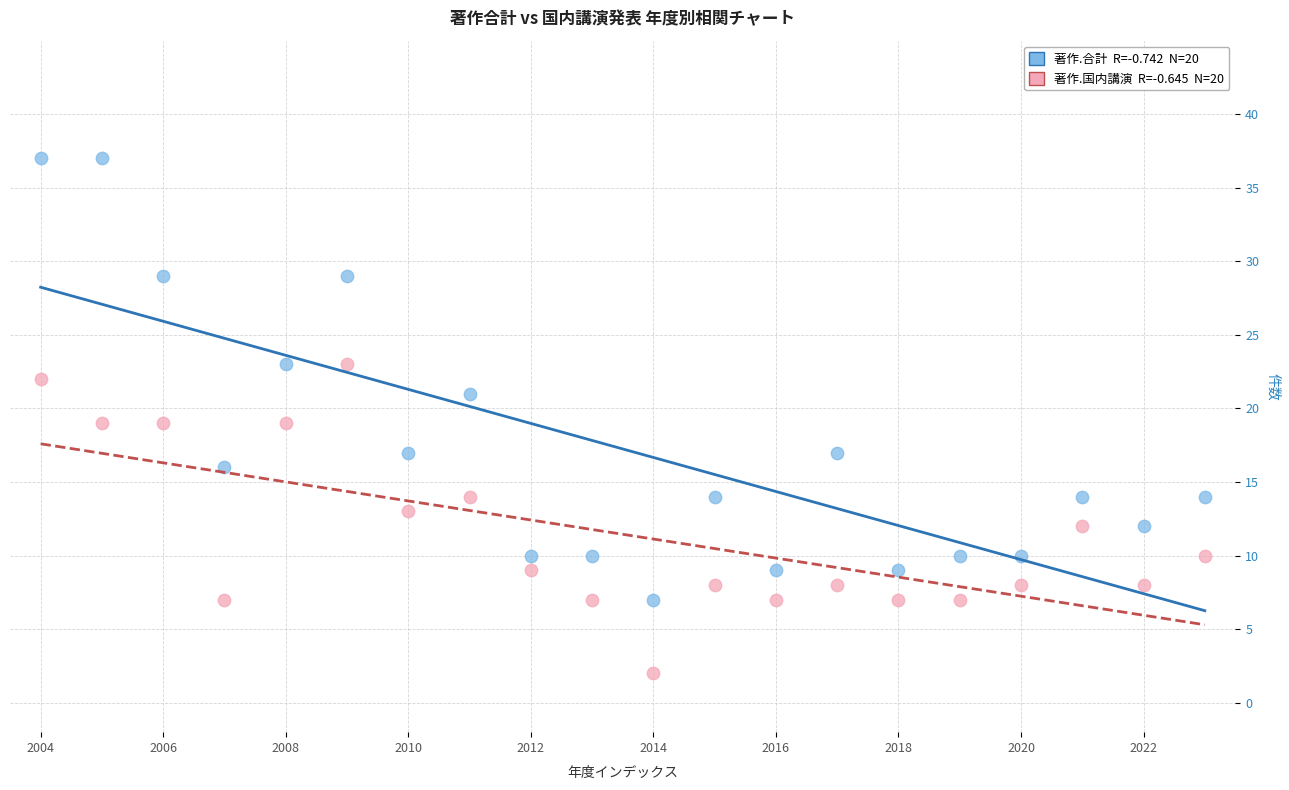

Across all data points, what is the range of Y values (max minus min)?

35